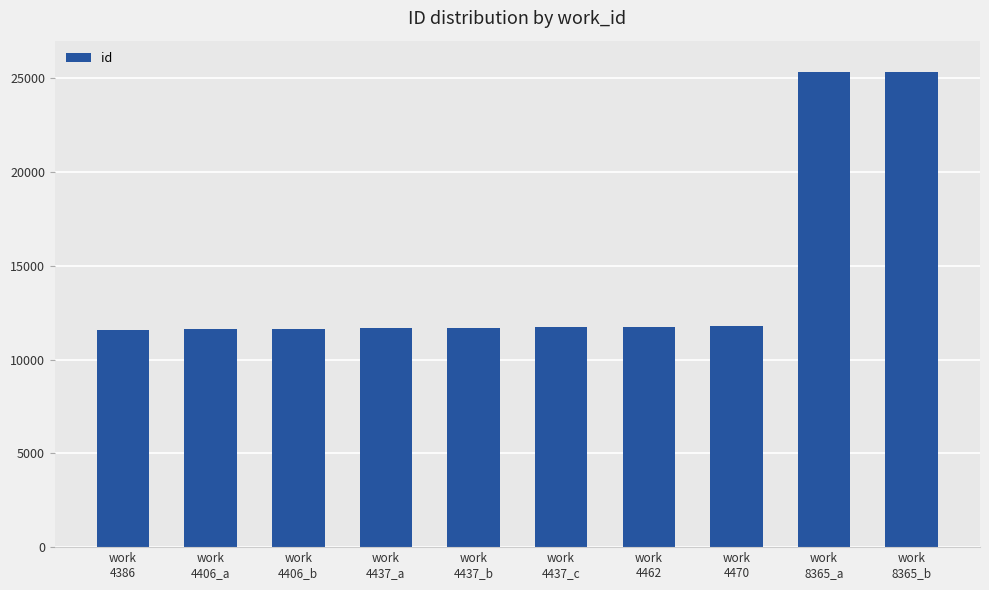

How many data points does each series have?

10